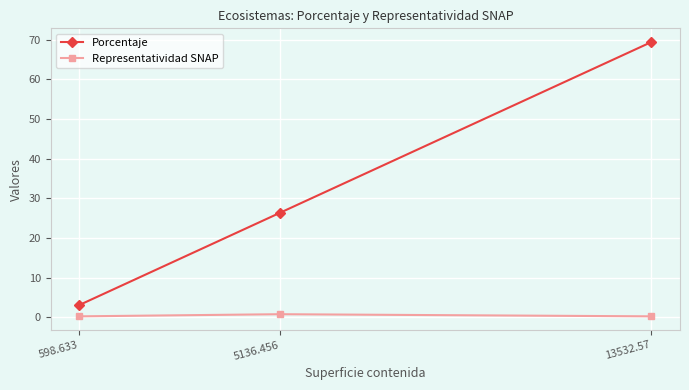

What is the difference between the maximum and second lowest values in the Representatividad SNAP series?

0.5